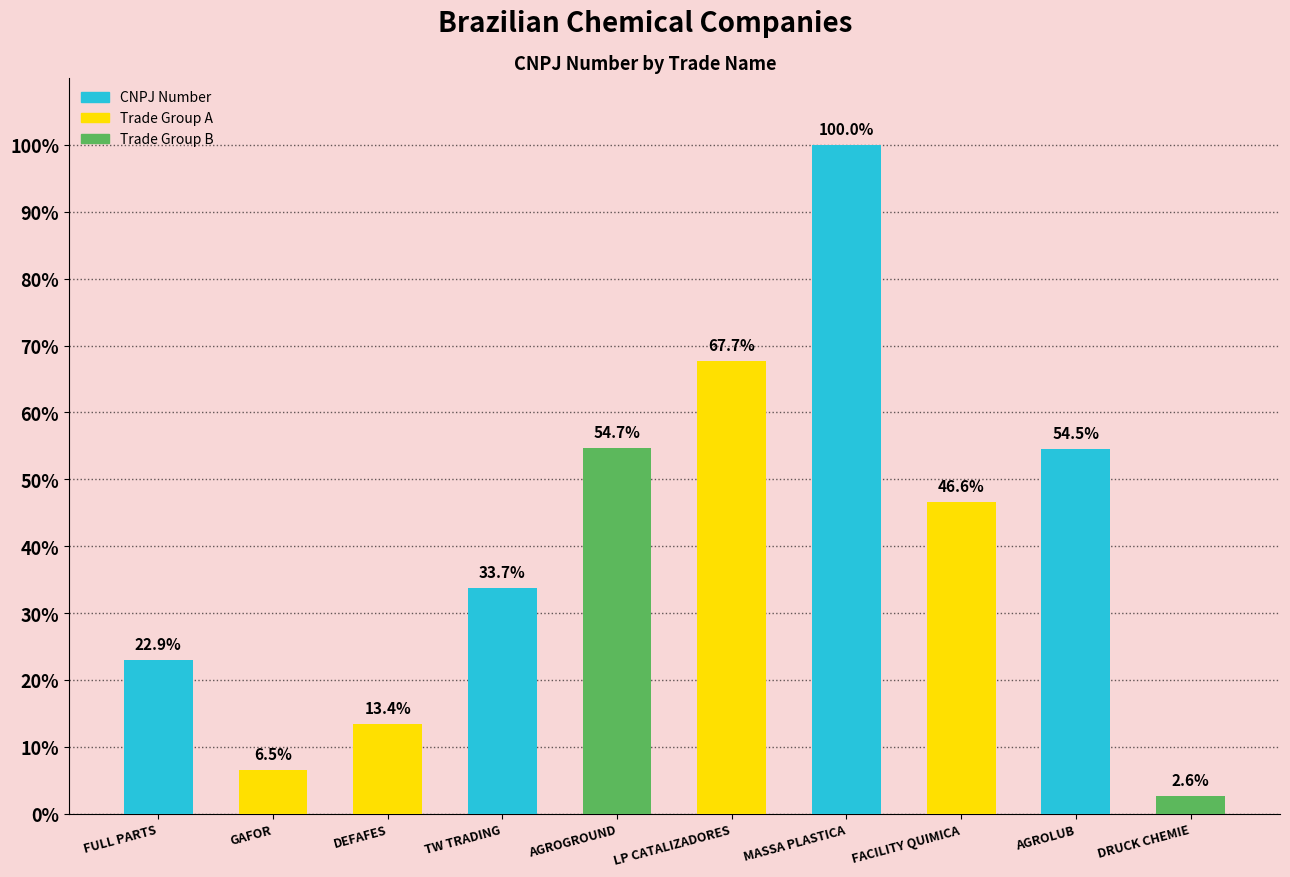

Where does the data first go above 46?

AGROGROUND